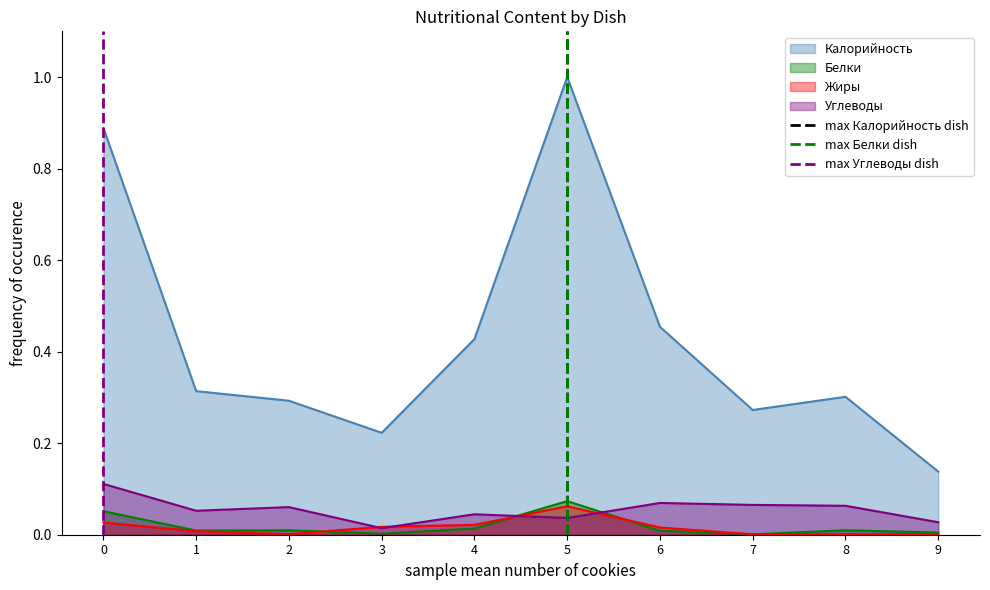

Count the max Белки dish values in the range 0 to 1.

2